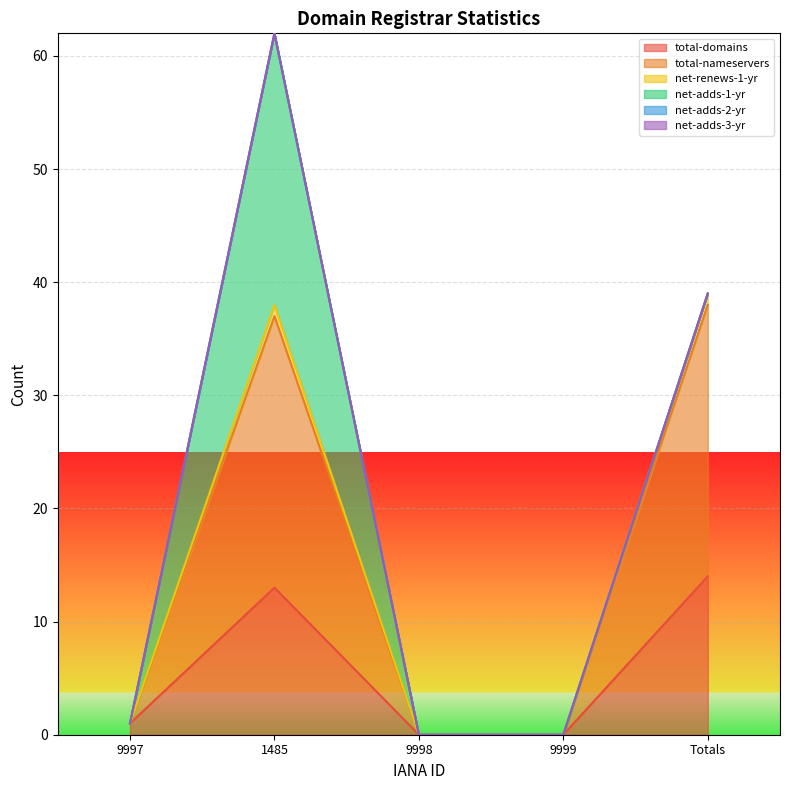

How many data points in net-renews-1-yr are less than 1?

2